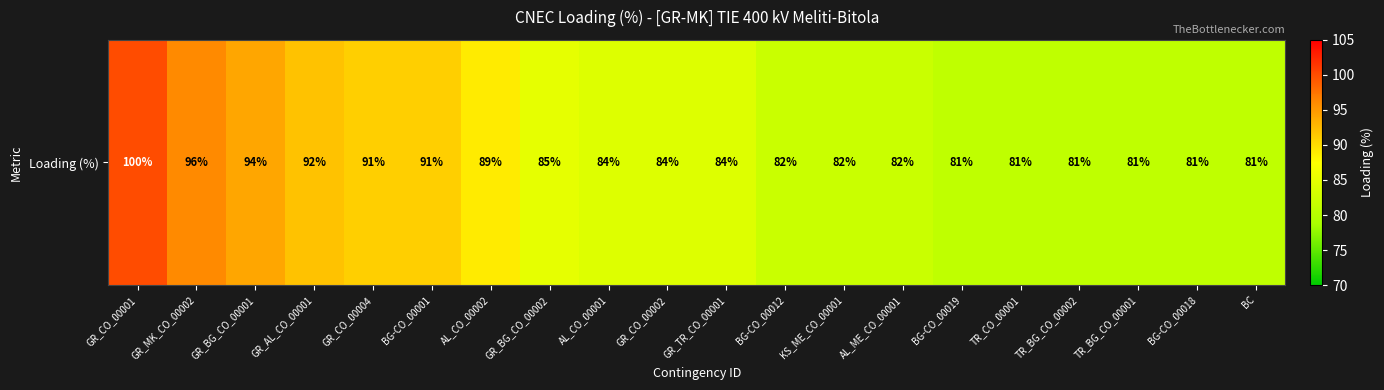

The chart shows a value of 23 at AL_CO_00002. True or false?

False